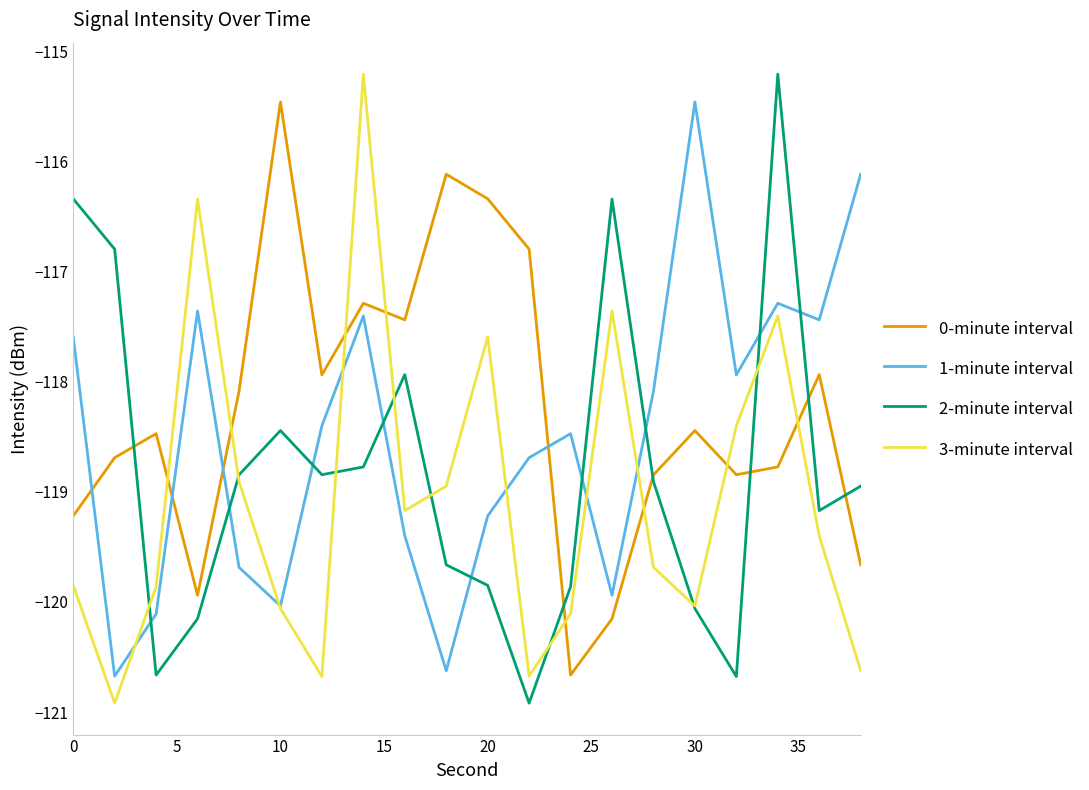

List the series in order of their overall mean, highest first.

0-minute interval, 1-minute interval, 2-minute interval, 3-minute interval